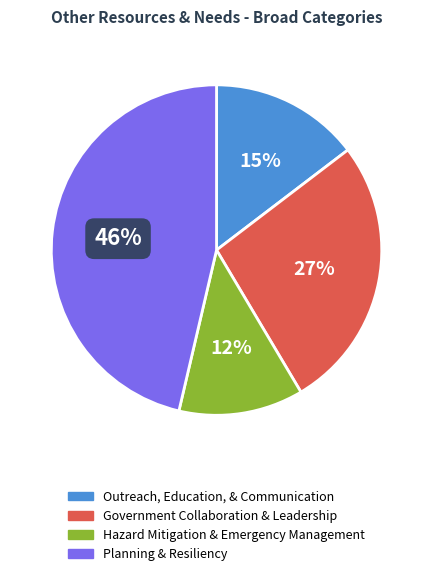

Is it true that Planning & Resiliency is 37% of the pie?

False